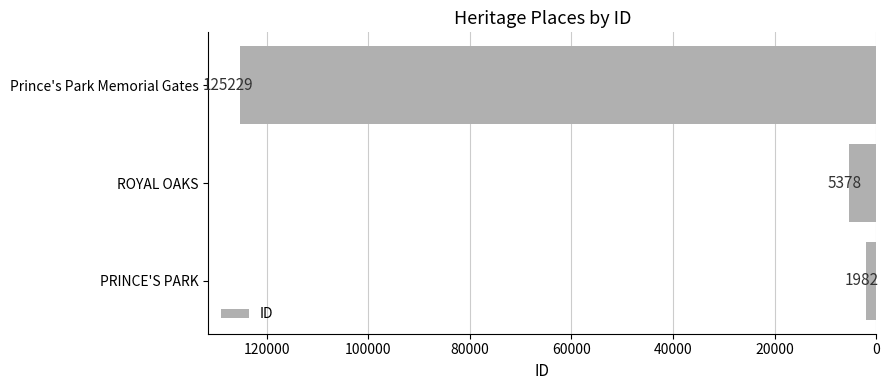

Count the number of data series in this chart.

1